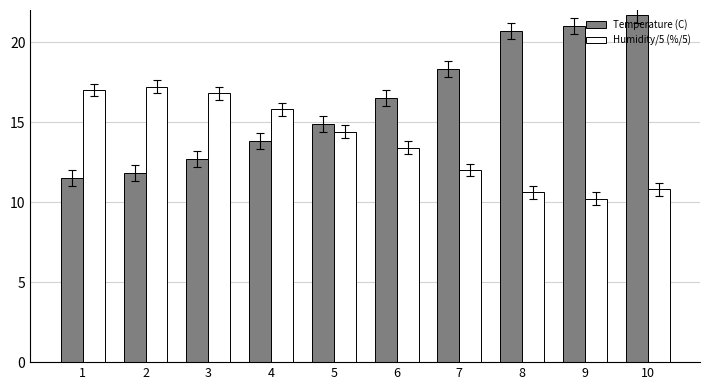

Is the value of Humidity/5 (%/5) at 3 greater than the value of Temperature (C) at 5?

Yes